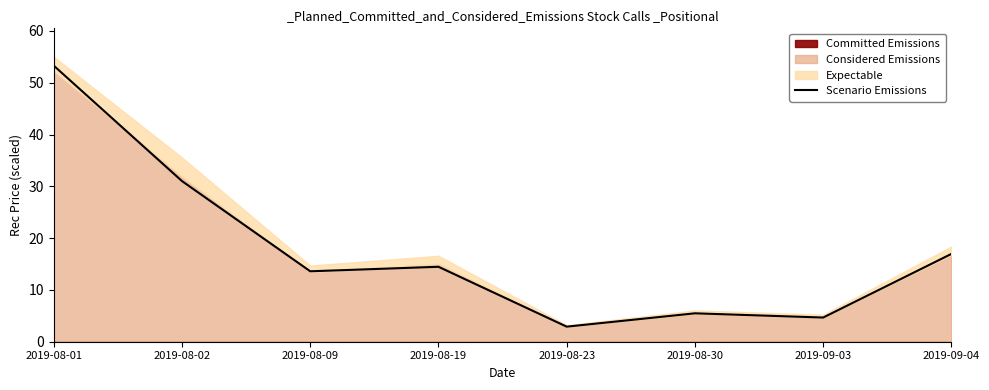

Read the value at 2019-09-03.

4.7